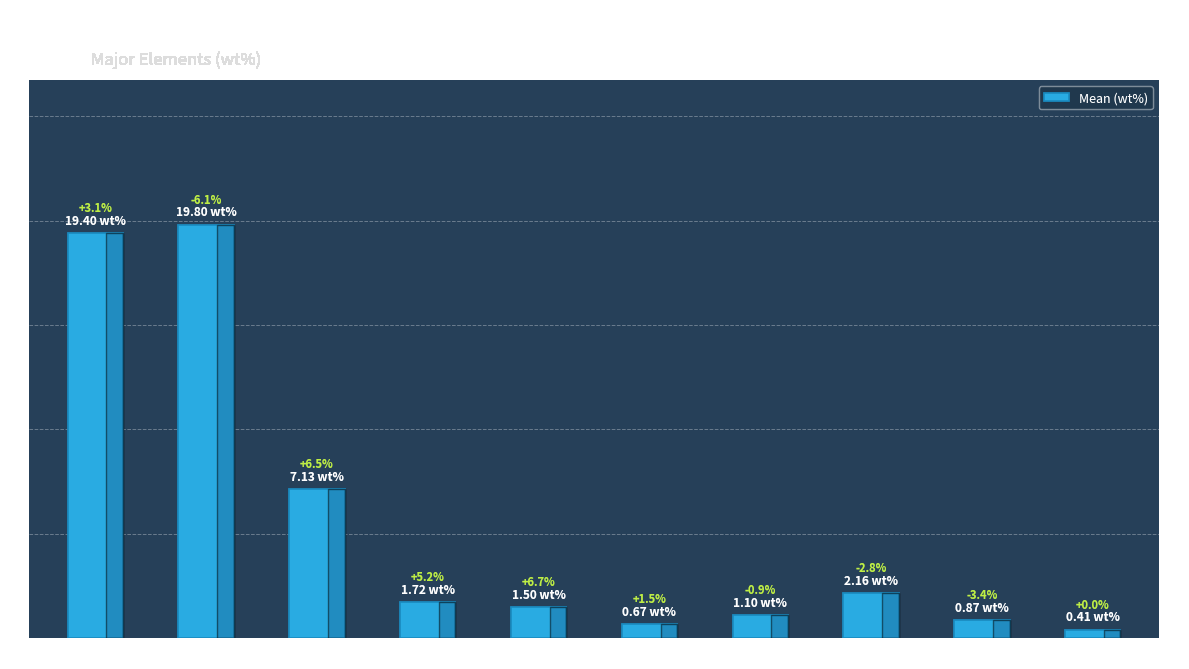

What is the sum of all values?

54.8